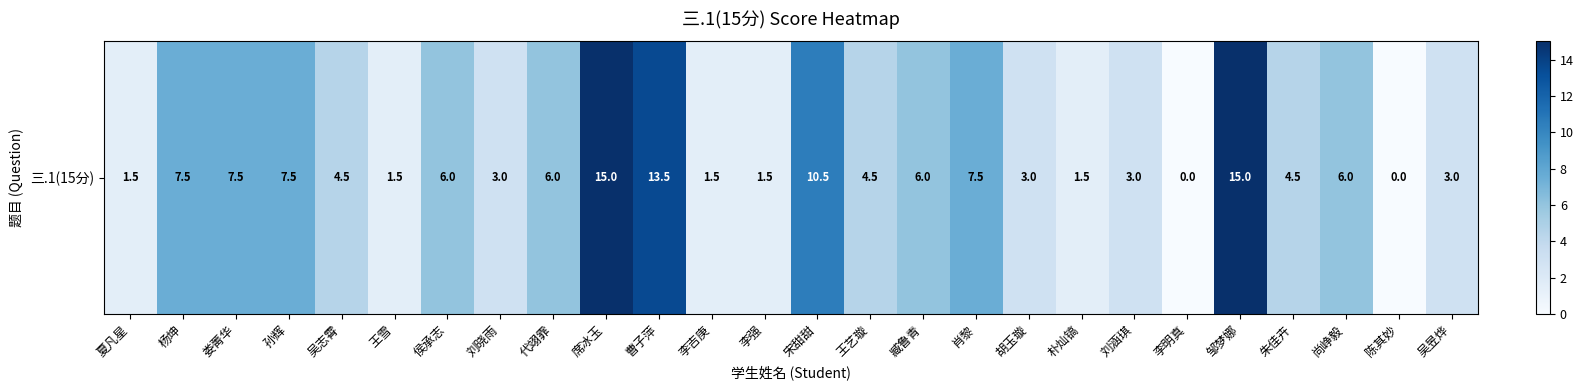

What is the ratio of the value at 曹子萍 to the value at 刘涵琪?

4.5